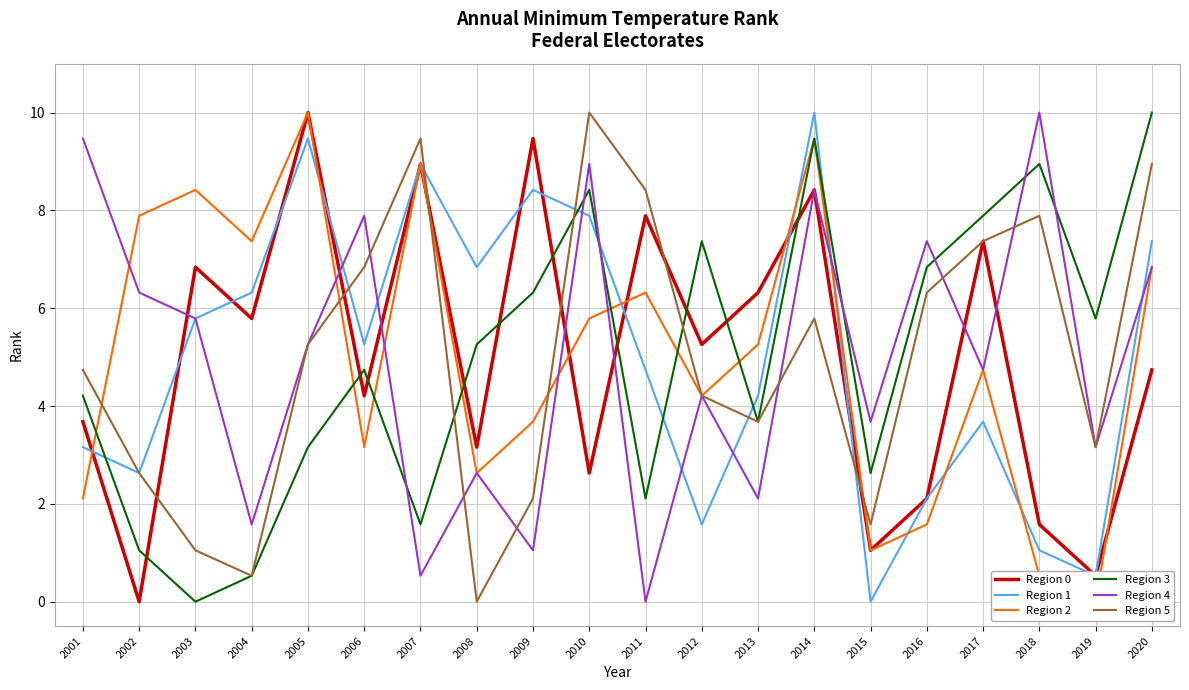

After their last crossing, which series has the higher values: Region 1 or Region 2?

Region 1